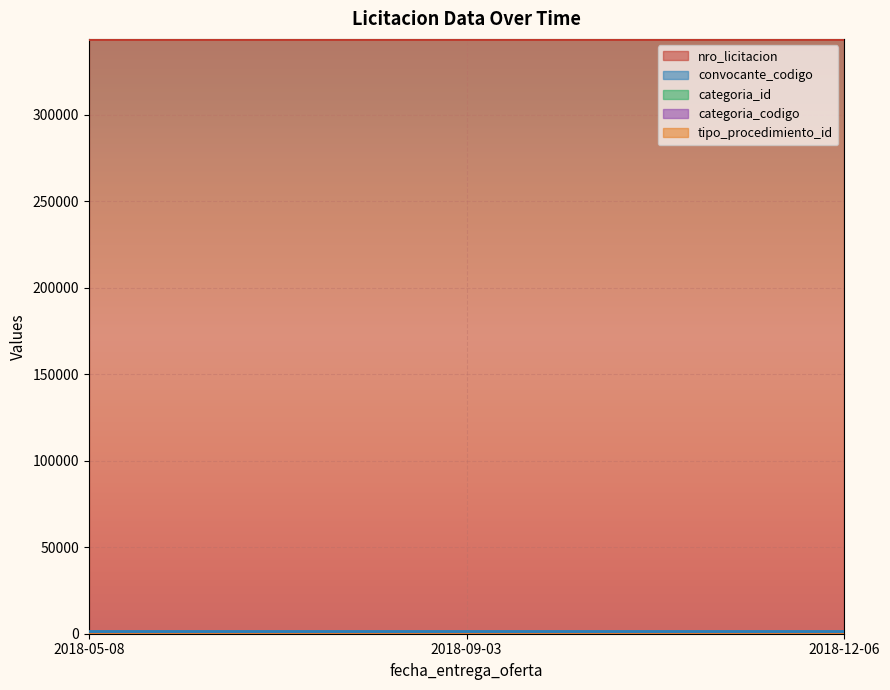

True or false: categoria_id has a value of 25 at 2018-09-03.

False